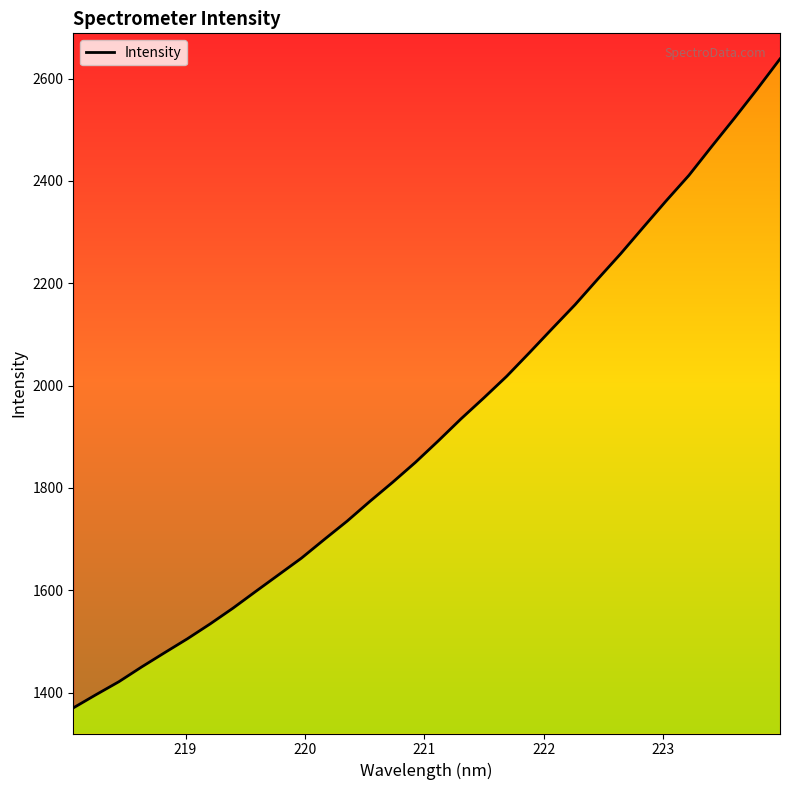

Does the chart display data point markers on the line(s)?

No